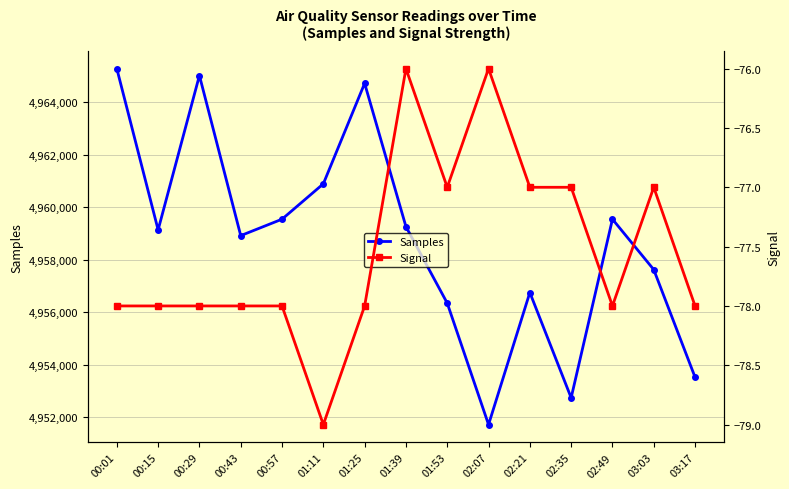

What is the total value across all series at 01:53?

4956272